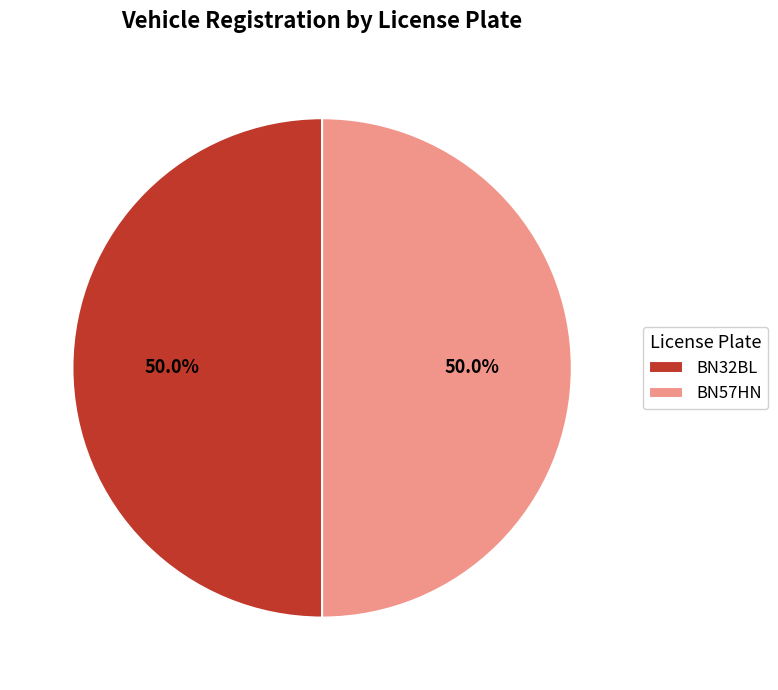

How many segments does this pie chart have?

2